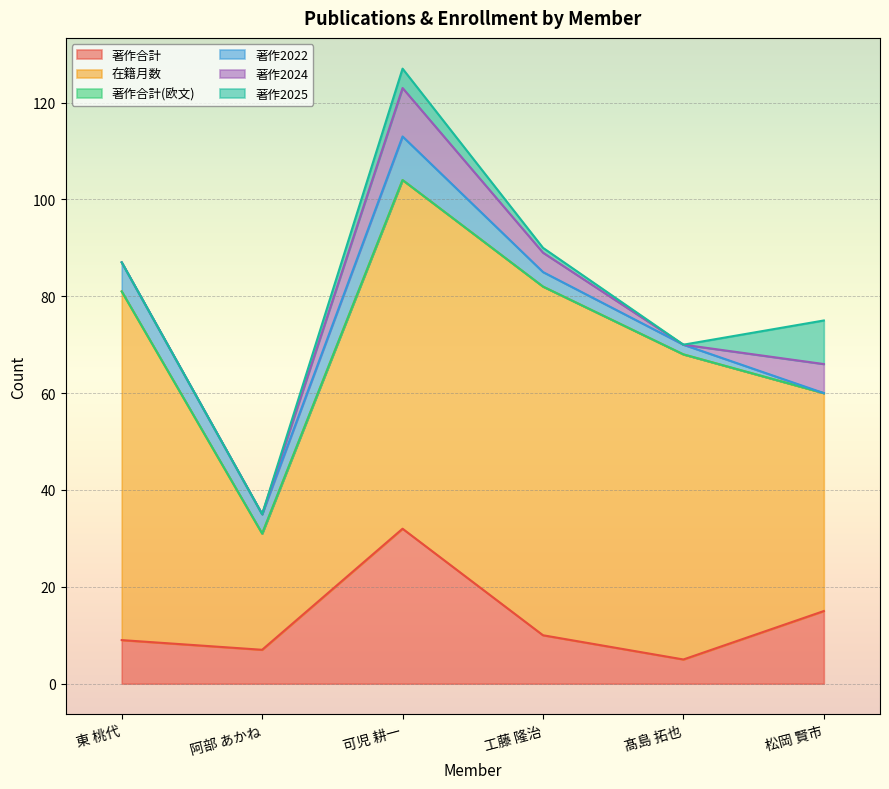

True or false: 著作合計 and 在籍月数 cross at least once.

False